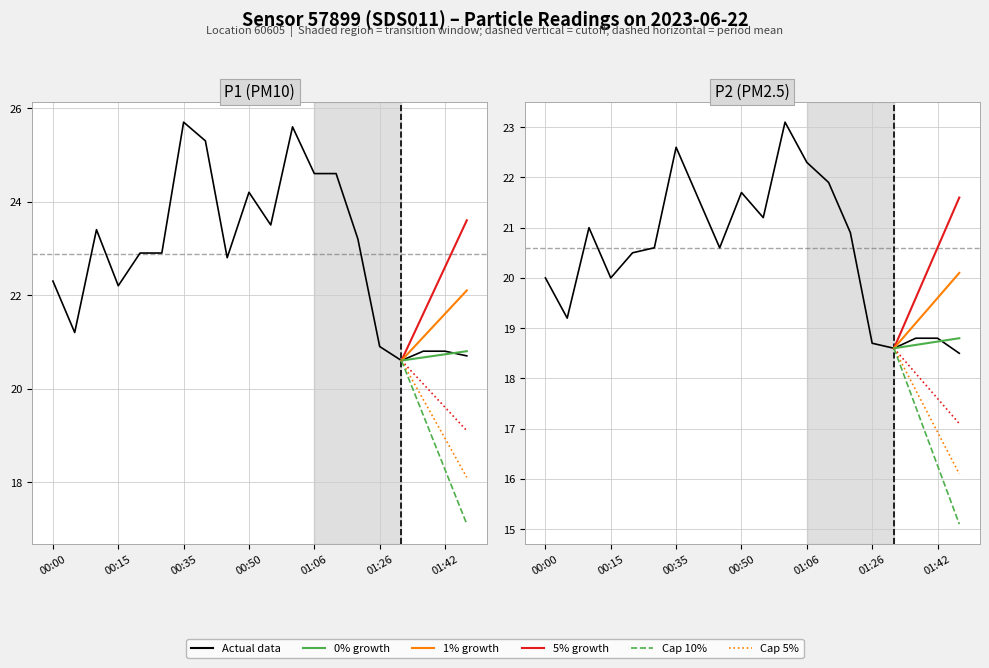

At which label is P2 closest to 20?

00:00